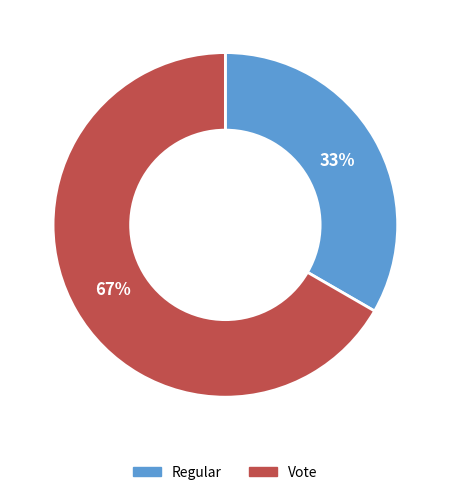

Count the number of slices in the pie.

2